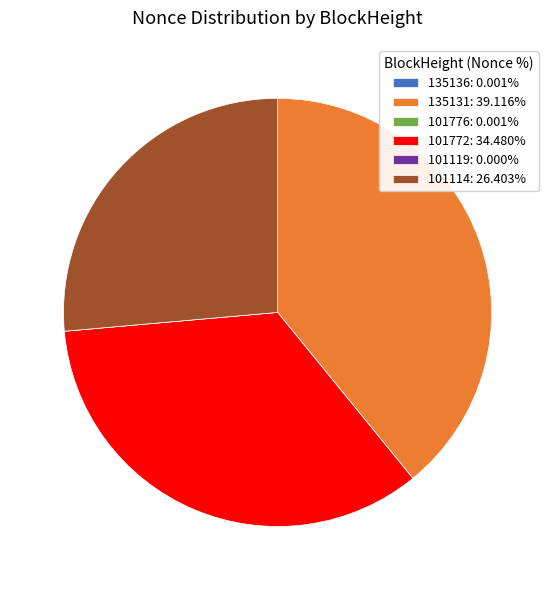

Does any single category account for the majority?

No